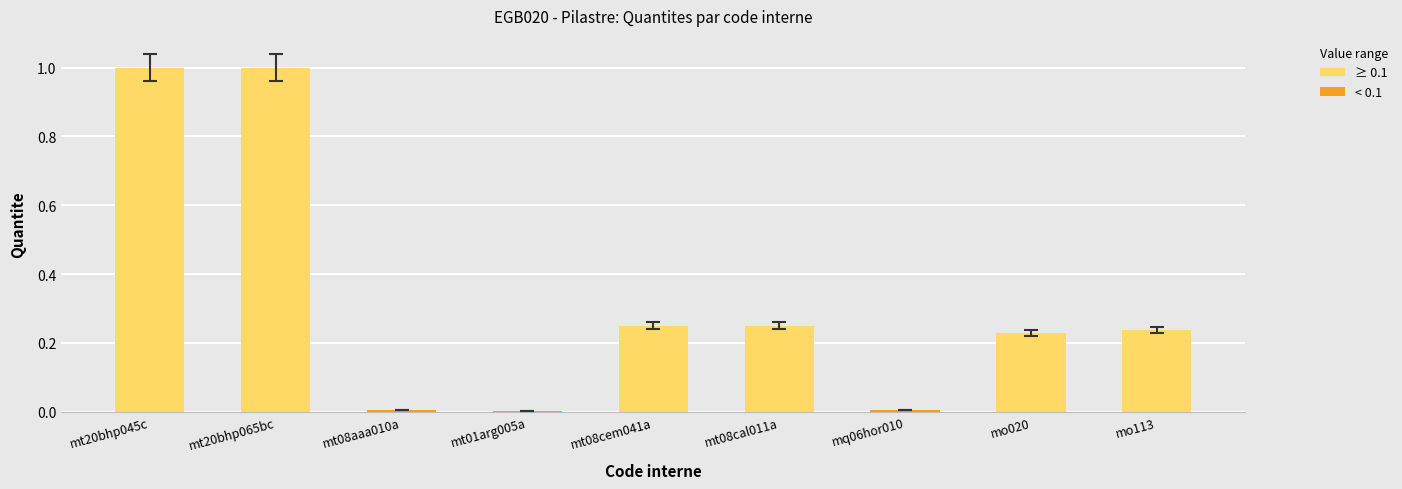

Count the number of data series in this chart.

1